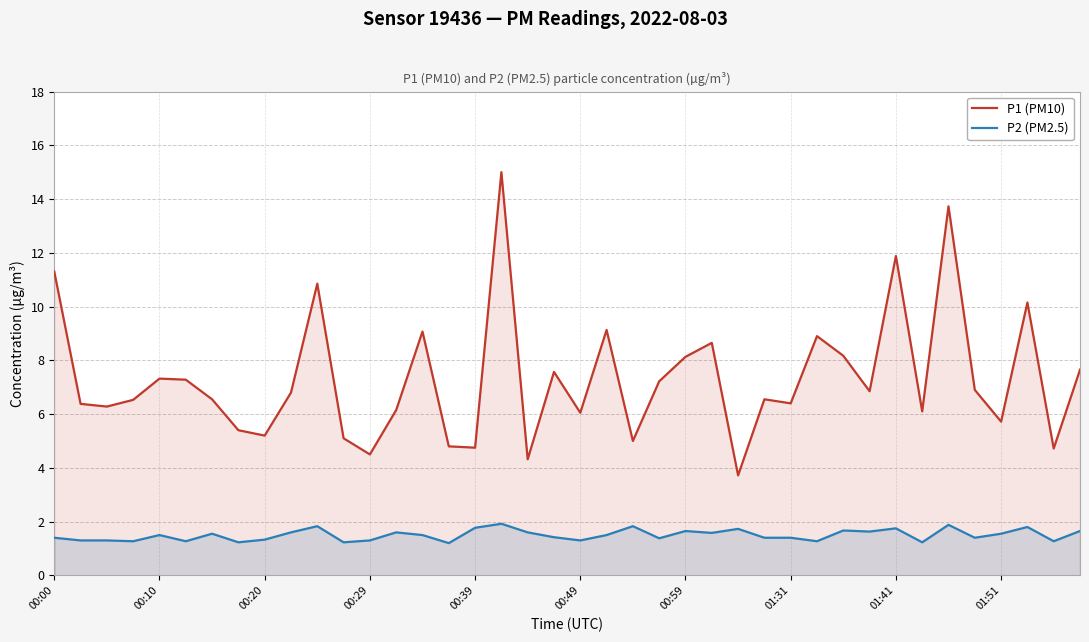

True or false: P1 (PM10) and P2 (PM2.5) cross at least once.

False